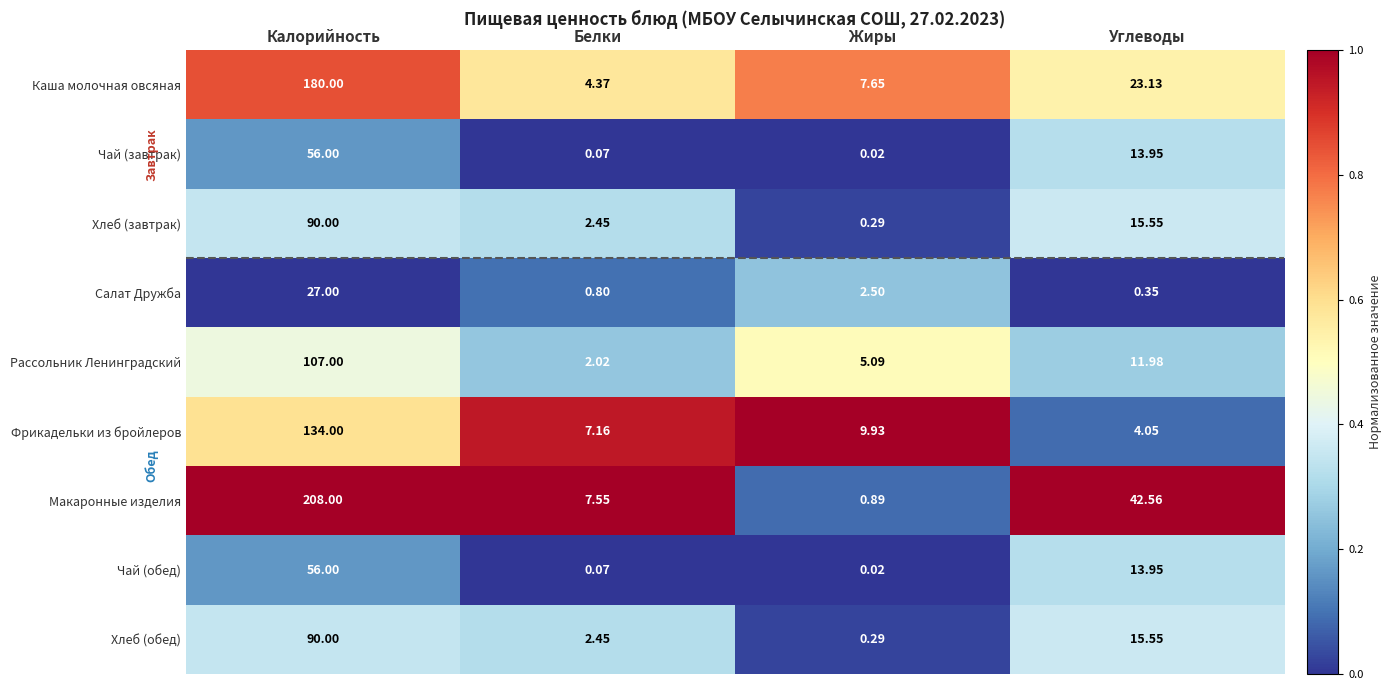

Between Белки and Углеводы, which series saw the biggest shift?

Макаронные изделия